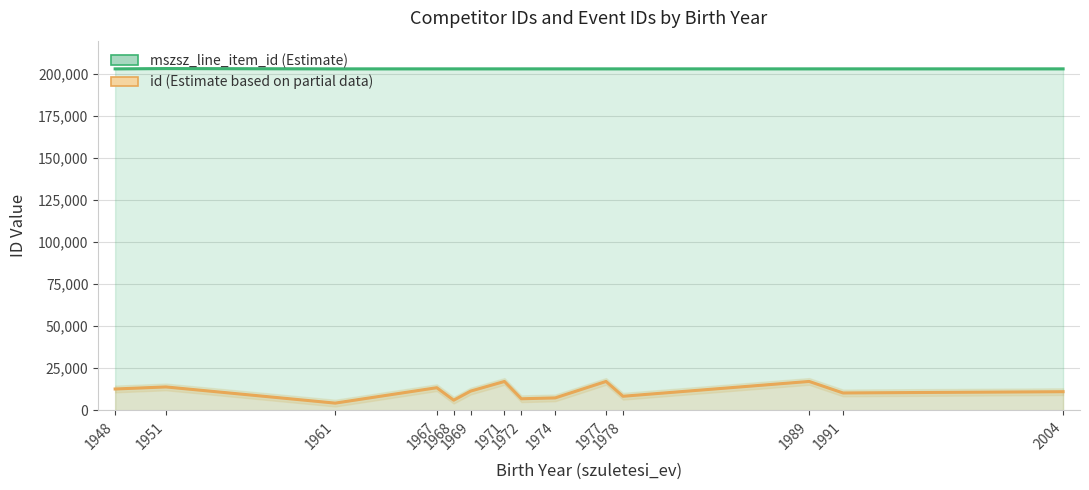

What is the difference between the maximum and minimum values in the mszsz_line_item_id series?

182